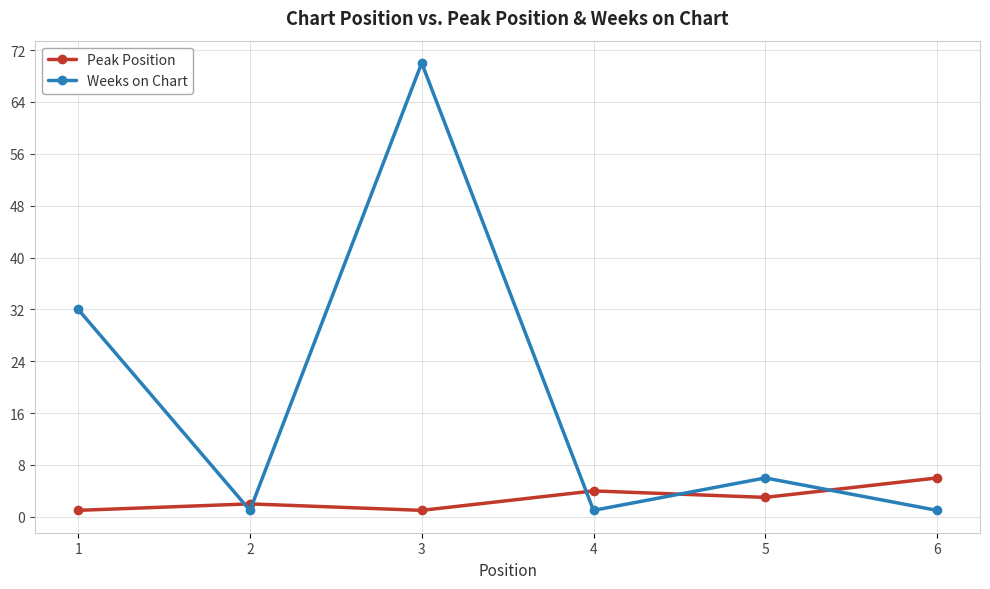

What is the sum of all Weeks on Chart values?

111